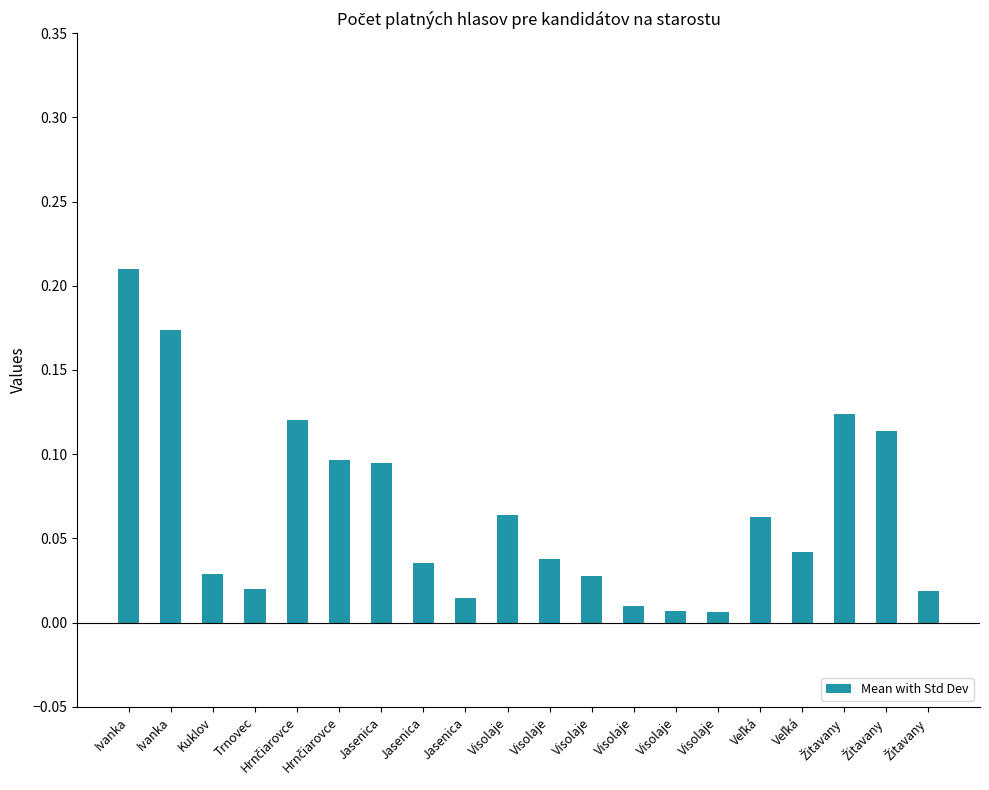

What is the average value?

0.1